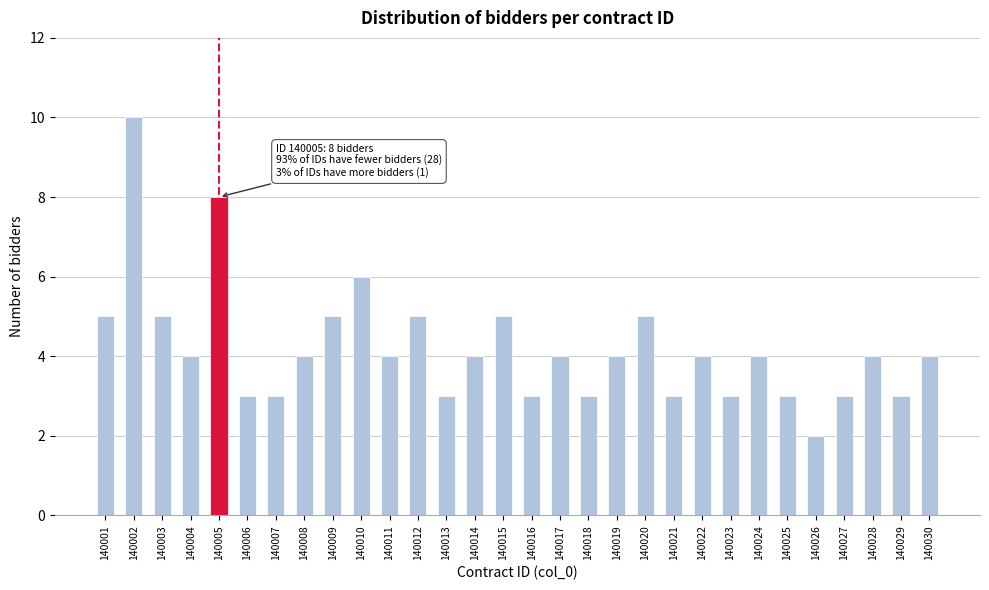

Reading left to right, what are all the values shown in this chart?

5	10	5	4	8	3	3	4	5	6	4	5	3	4	5	3	4	3	4	5	3	4	3	4	3	2	3	4	3	4